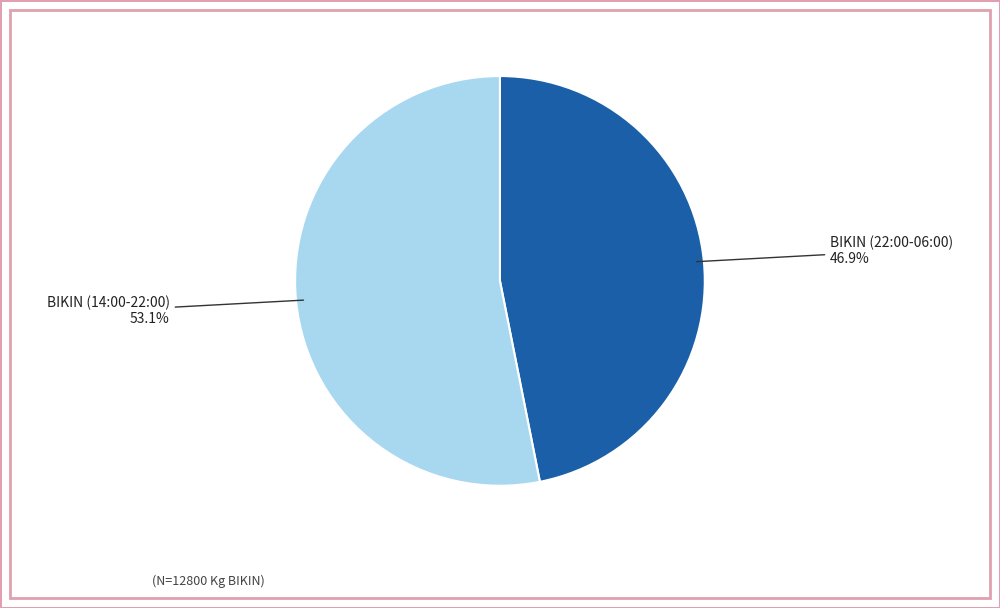

Is there a majority slice in this chart?

Yes